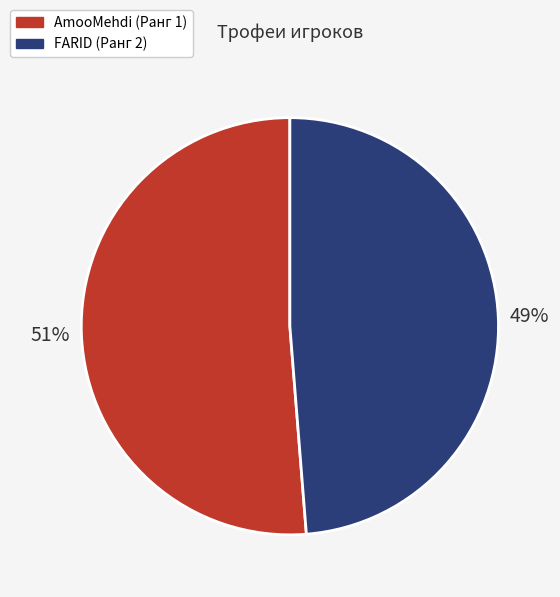

Which slice is the largest?

AmooMehdi (Ранг 1)